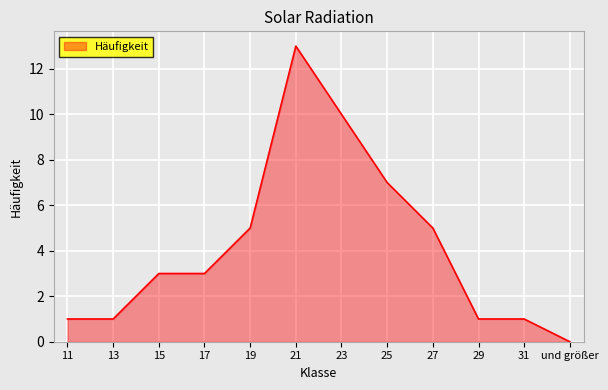

What is the ratio of the value at 17 to the value at 21?

0.2